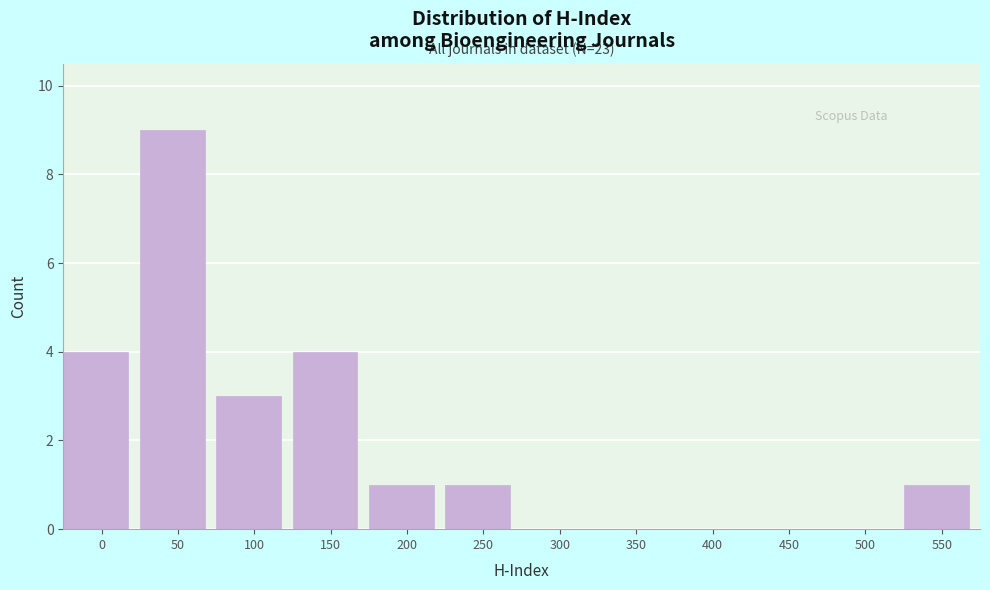

Reading left to right, list all the values displayed in this chart.

0=4	50=9	100=3	150=4	200=1	250=1	300=0	350=0	400=0	450=0	500=0	550=1